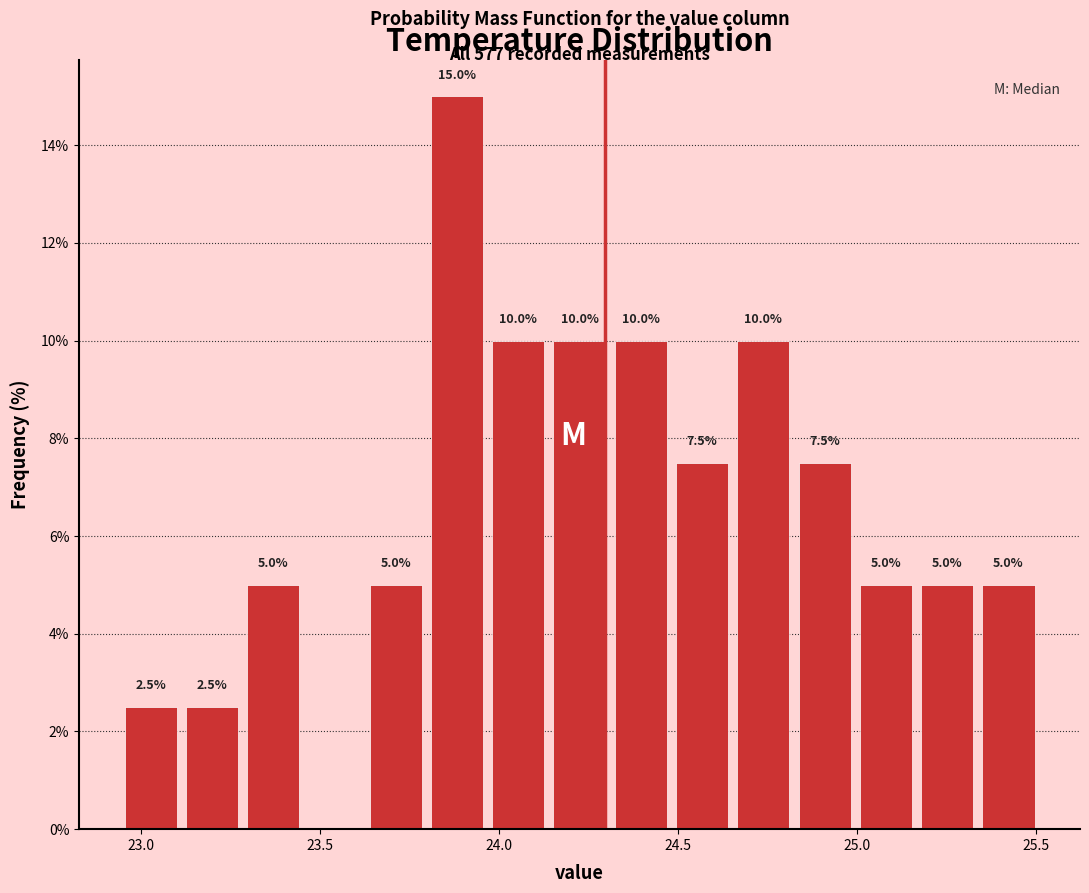

Read against the x-axis, roughly where is the centre of the tallest bar?

23.90